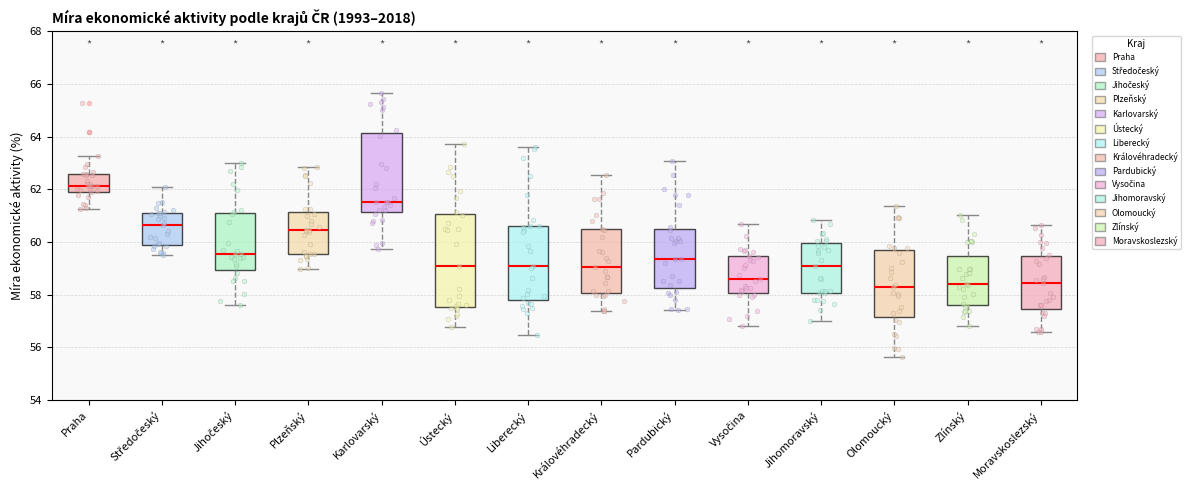

Reading left to right, read every box against the y-axis: the position of its median line, the range the box covers, and the ends of its whiskers. The values are not printed on the chart, so give them approximately, as read against the axis.

Praha: median 62.2, box 62.0 to 62.6, whiskers 61.2 to 63.2
Středočeský: median 60.6, box 59.8 to 61.2, whiskers 59.6 to 62.0
Jihočeský: median 59.6, box 59.0 to 61.2, whiskers 57.6 to 63.0
Plzeňský: median 60.4, box 59.6 to 61.2, whiskers 59.0 to 62.8
Karlovarský: median 61.6, box 61.2 to 64.2, whiskers 59.8 to 65.6
Ústecký: median 59.0, box 57.6 to 61.0, whiskers 56.8 to 63.8
Liberecký: median 59.2, box 57.8 to 60.6, whiskers 56.4 to 63.6
Královéhradecký: median 59.0, box 58.0 to 60.4, whiskers 57.4 to 62.6
Pardubický: median 59.4, box 58.2 to 60.6, whiskers 57.4 to 63.0
Vysočina: median 58.6, box 58.0 to 59.4, whiskers 56.8 to 60.6
Jihomoravský: median 59.0, box 58.0 to 60.0, whiskers 57.0 to 60.8
Olomoucký: median 58.4, box 57.2 to 59.6, whiskers 55.6 to 61.4
Zlínský: median 58.4, box 57.6 to 59.4, whiskers 56.8 to 61.0
Moravskoslezský: median 58.4, box 57.4 to 59.4, whiskers 56.6 to 60.6